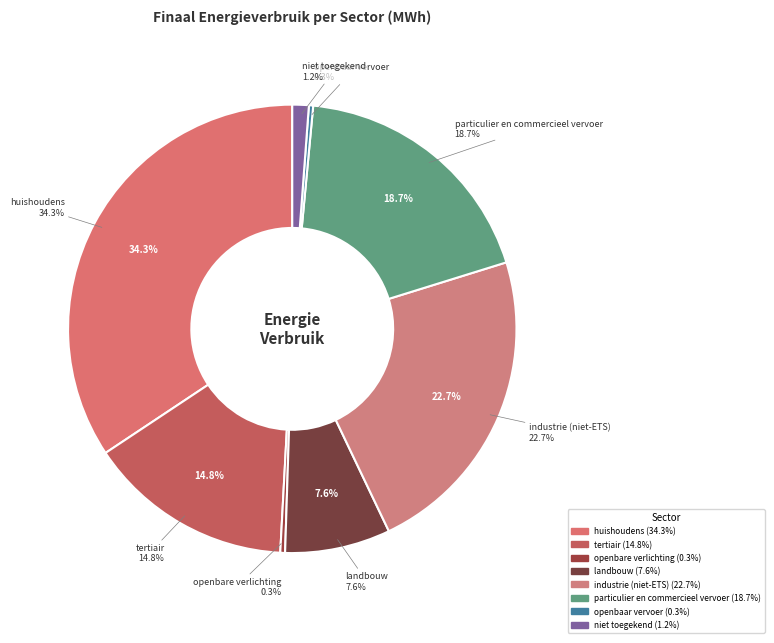

True or false: industrie (niet-ETS) accounts for 31% of the total.

False